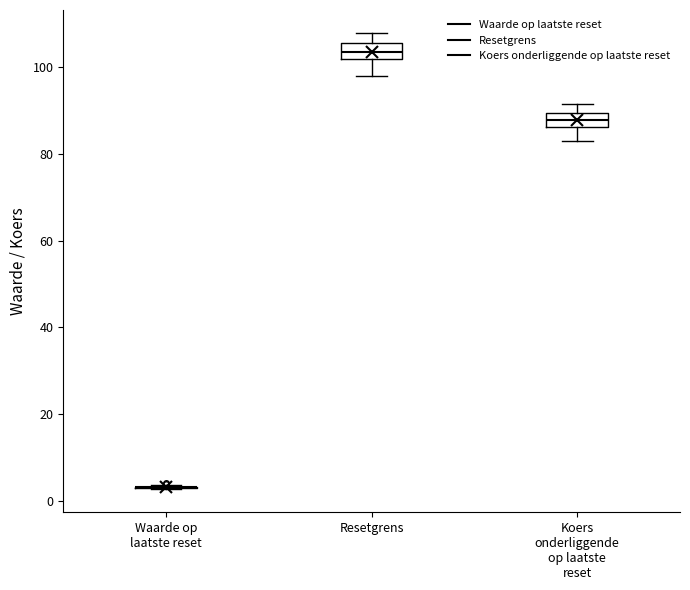

Reading left to right, read every box against the y-axis: the position of its median line, the range the box covers, and the ends of its whiskers. The values are not printed on the chart, so give them approximately, as read against the axis.

Waarde op laatste reset: box collapsed to a line at 4, whiskers 2 to 4
Resetgrens: median 104, box 102 to 106, whiskers 98 to 108
Koers onderliggende op laatste reset: median 88, box 86 to 90, whiskers 84 to 92